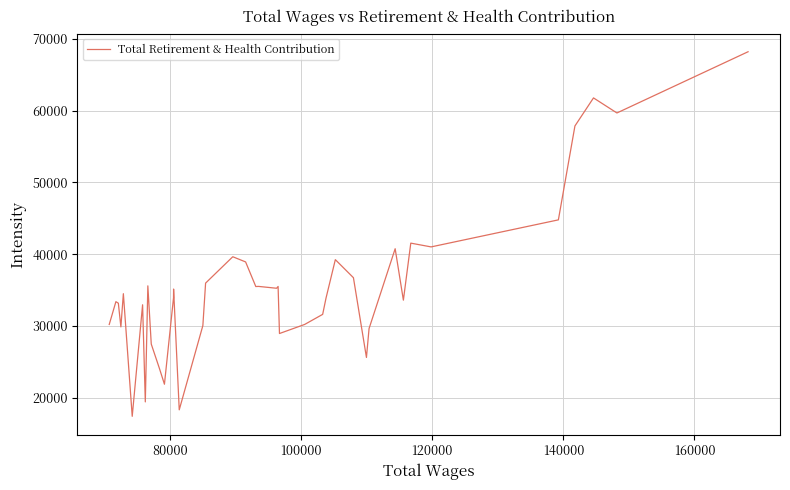

How many series are shown in this chart?

1